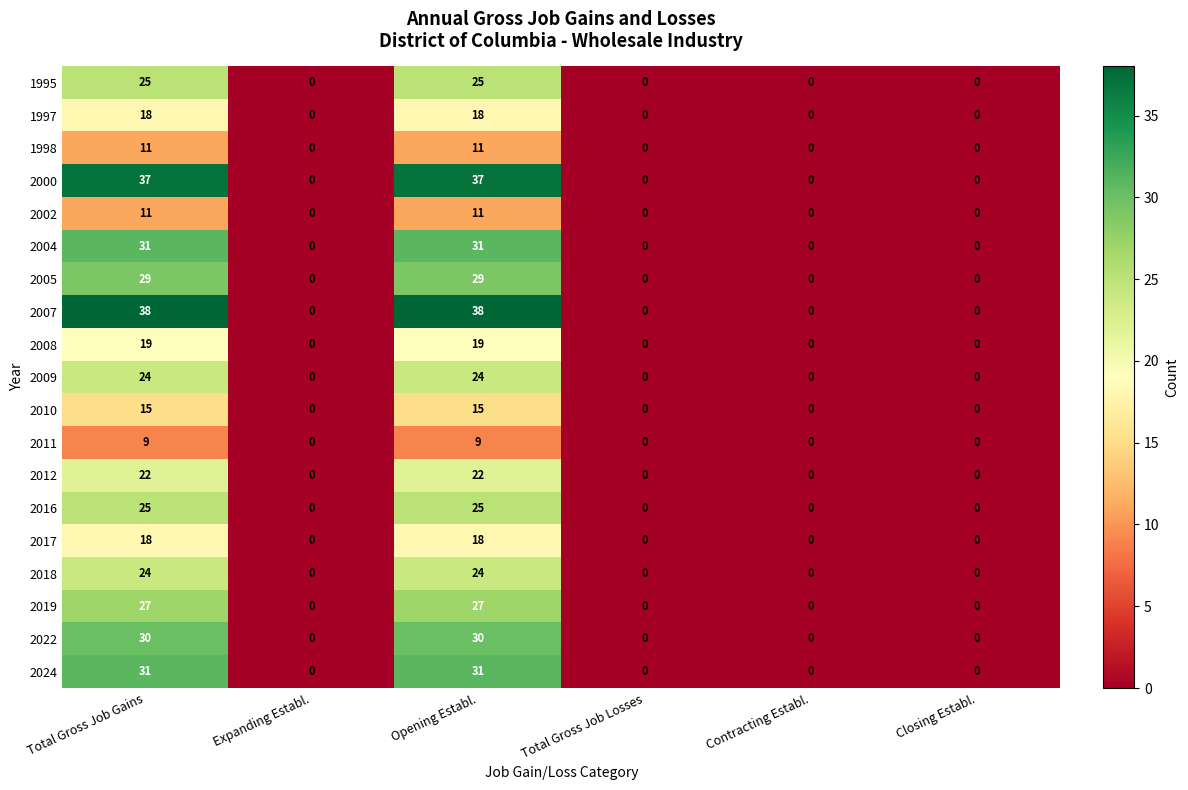

Count the number of data series in this chart.

19